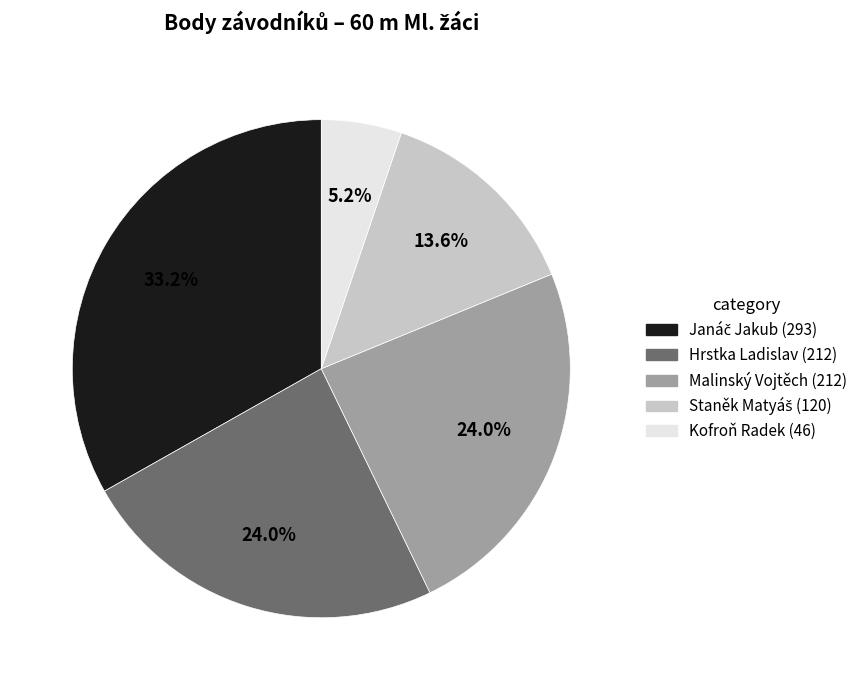

To the nearest percent, what percentage of the pie is Kofroň Radek?

5%